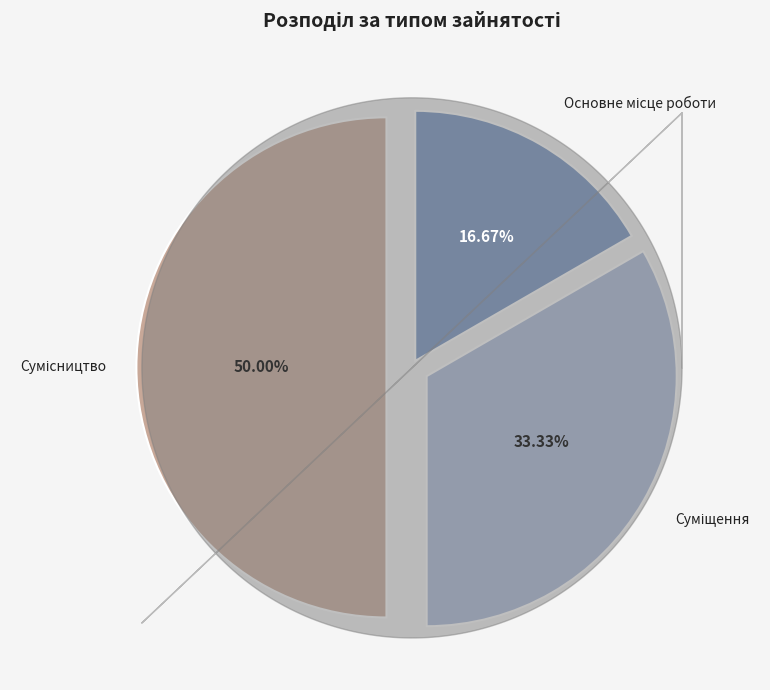

What is the smallest slice in the pie chart?

Основне місце роботи